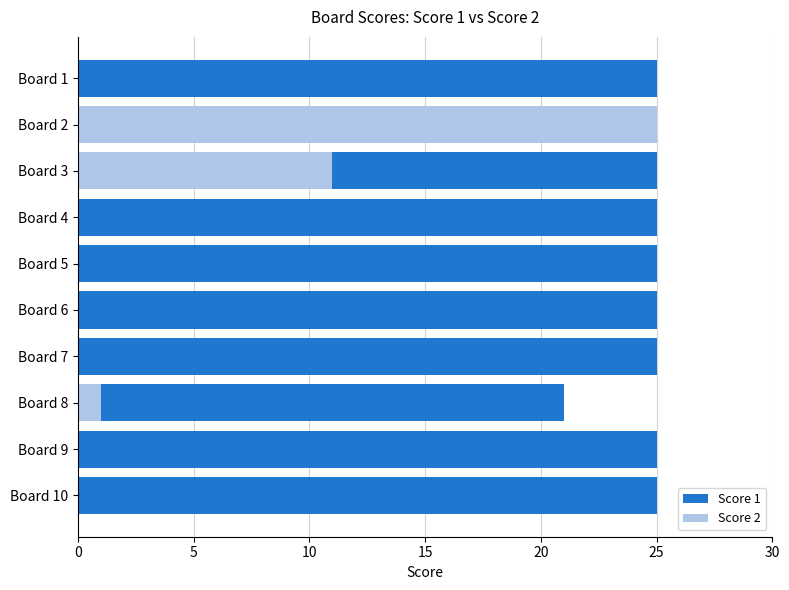

How many groups of bars are there?

10